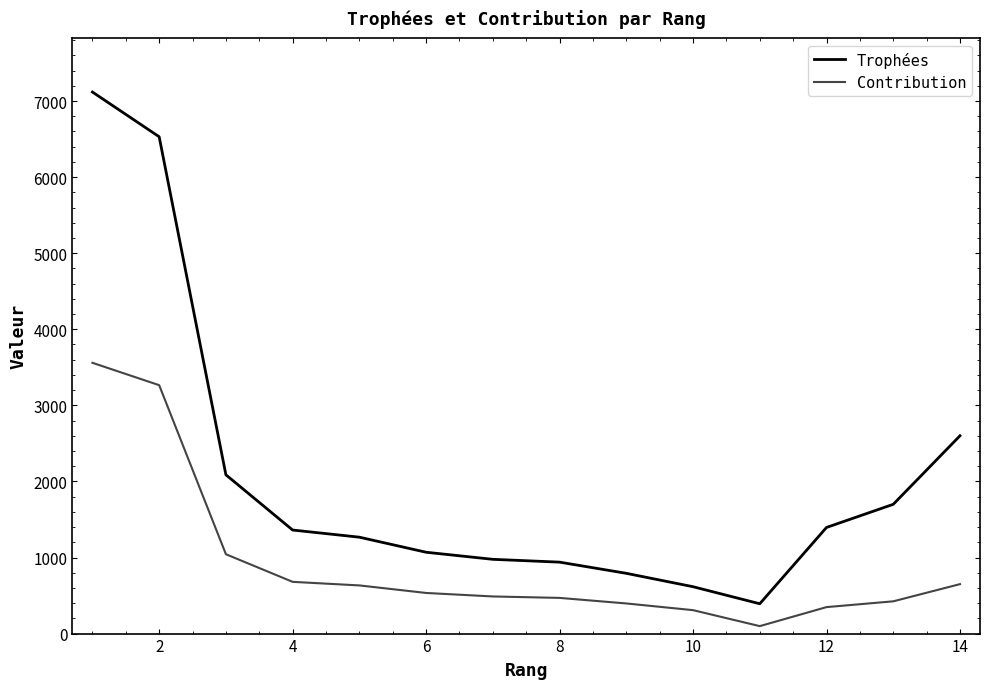

True or false: Contribution and Trophées intersect in this chart.

False